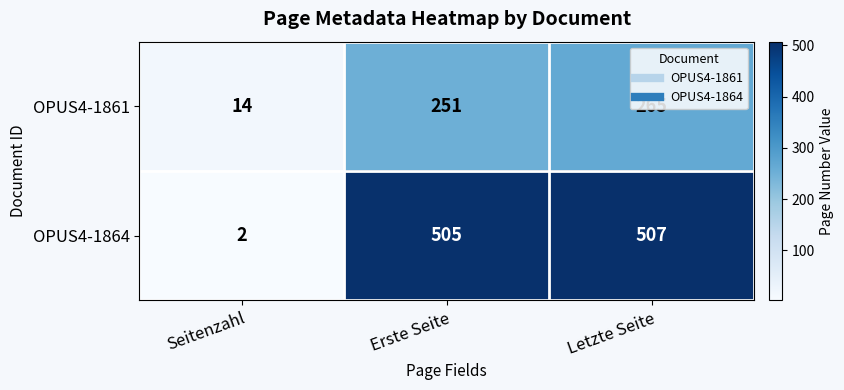

At which category is the sum across all series the highest?

Letzte Seite